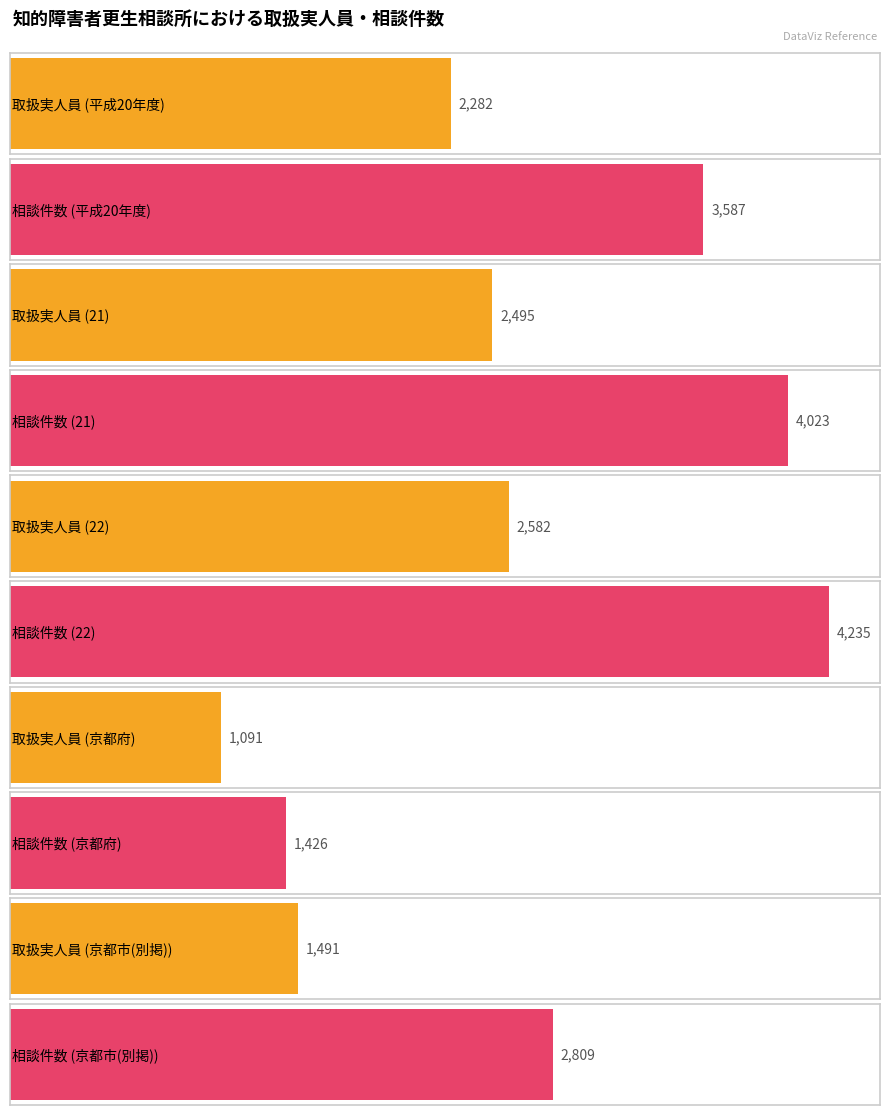

Which series changed the most between 京都府 and 京都市(別掲)?

相談件数